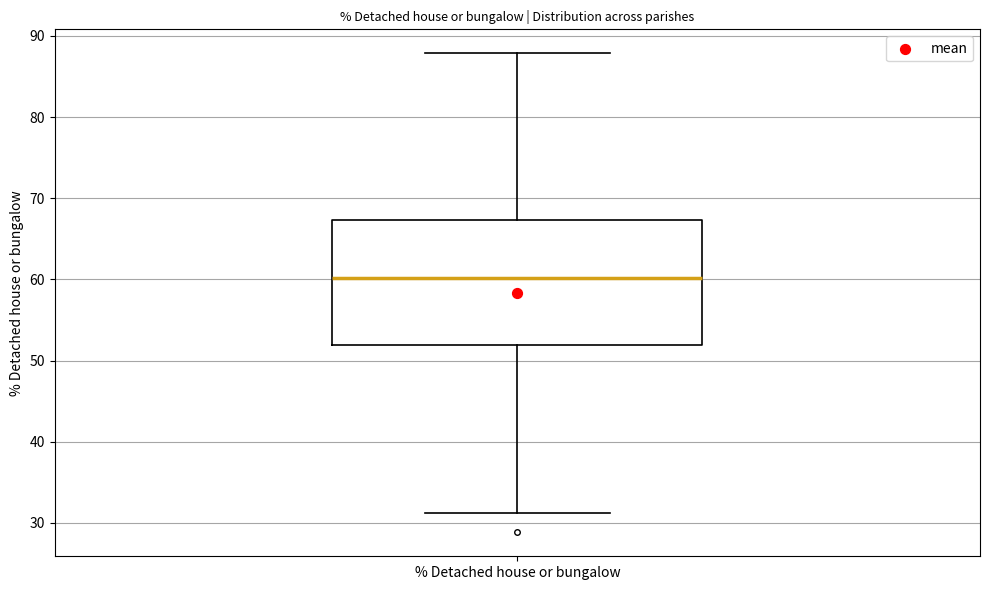

Read this box plot against the y-axis: the position of the median line, the range covered by the box, and the ends of both whiskers. The values are not printed on the chart, so give them approximately, as read against the axis.

median 60, box 52 to 67, whiskers 31 to 88